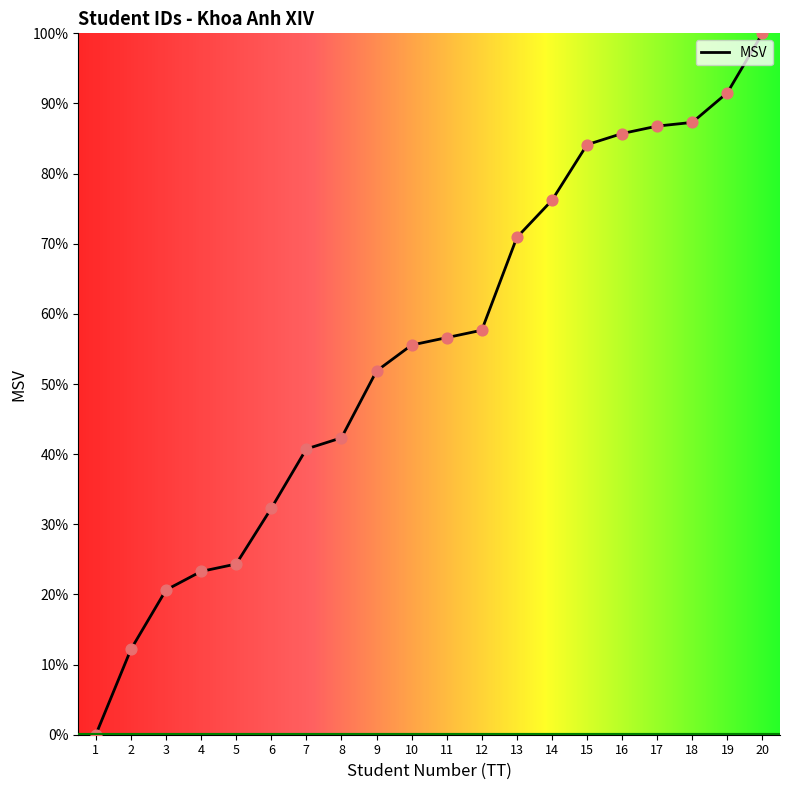

What is the change in value from 9 to 17?

+34.9